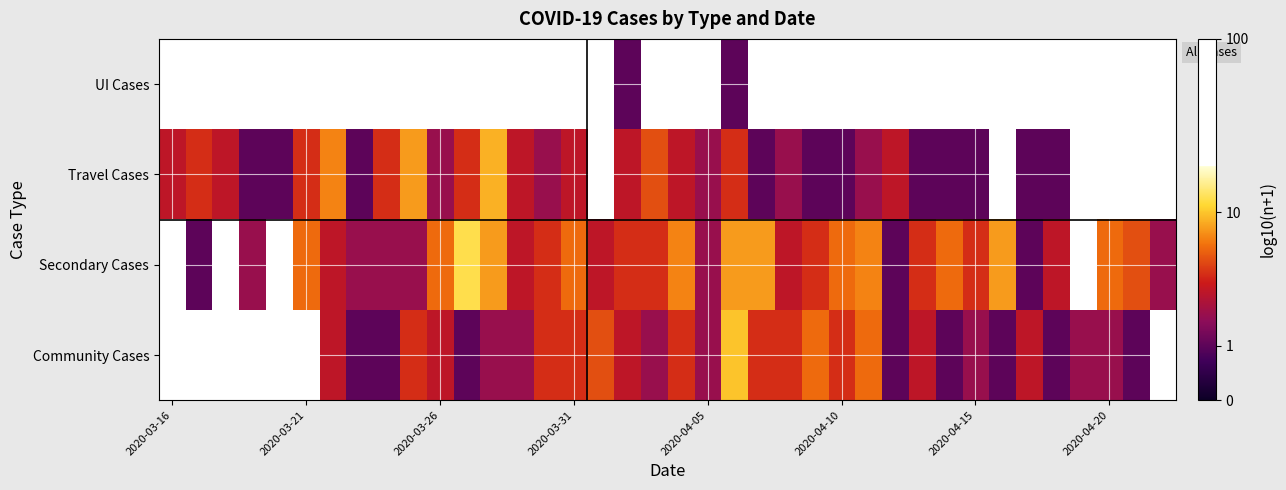

How many data points does each series have?

38